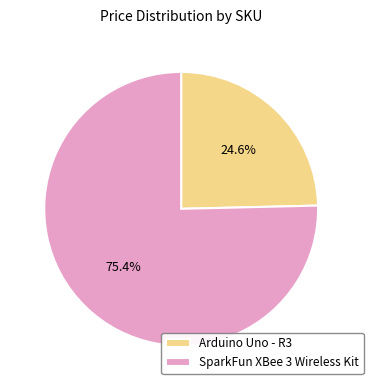

To the nearest percent, what is the difference between the largest and smallest slice percentages?

51%